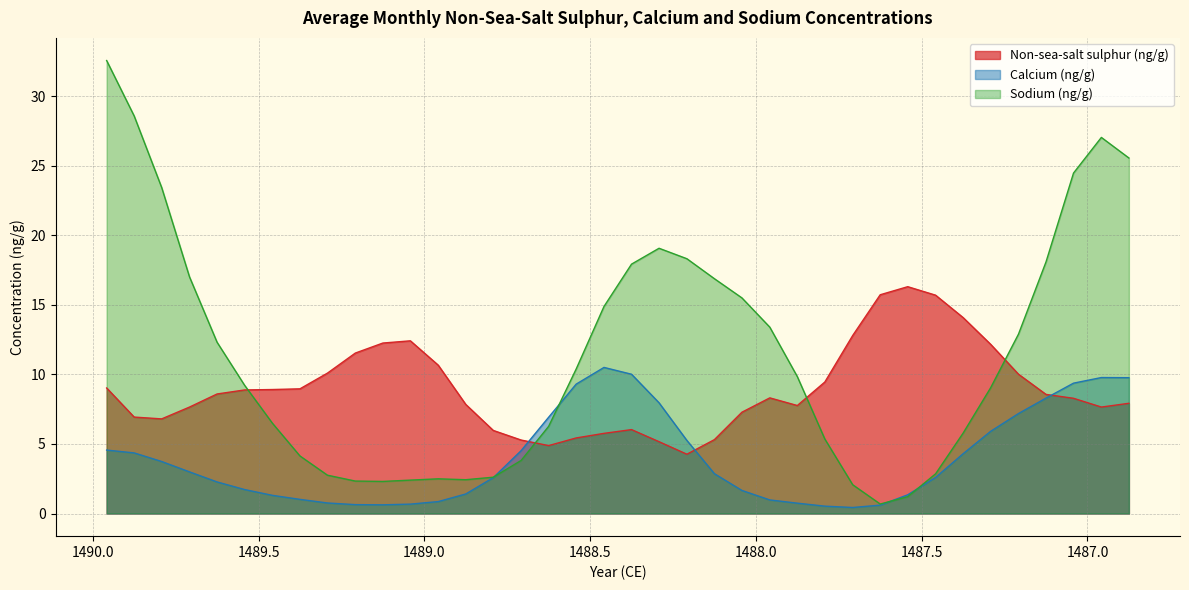

List the series in order of their overall mean, highest first.

Sodium (ng/g), Non-sea-salt sulphur (ng/g), Calcium (ng/g)